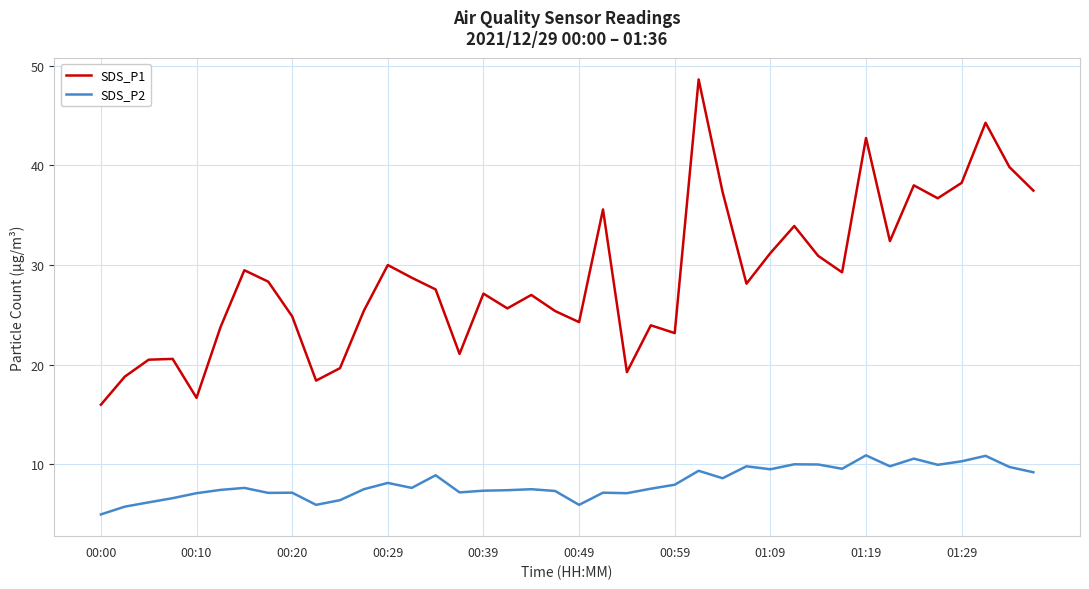

Does the chart display data point markers on the line(s)?

No